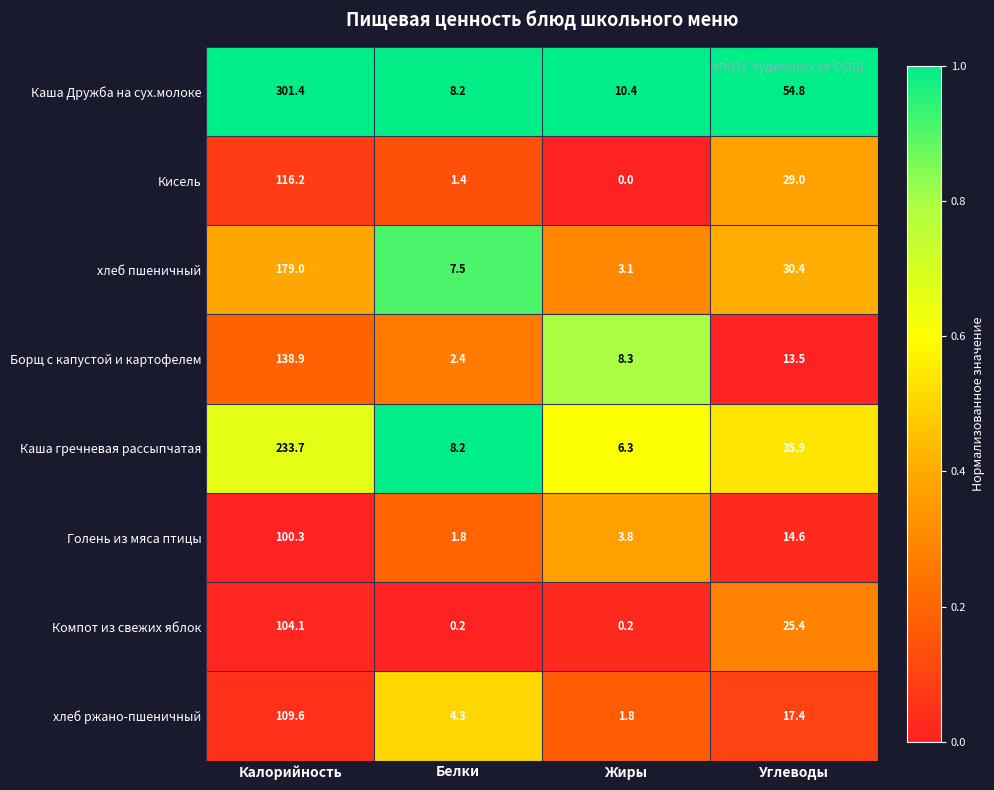

What is the sum of the хлеб ржано-пшеничный values at Калорийность and Белки?

113.9